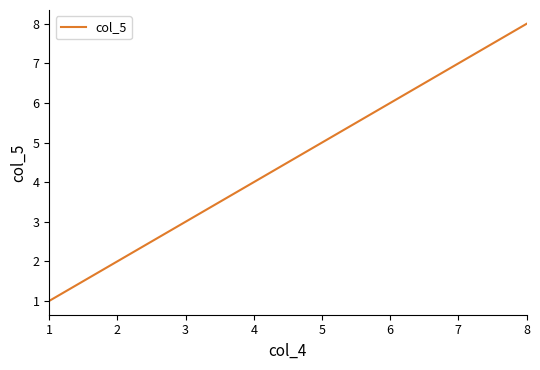

What is the smallest value displayed?

1